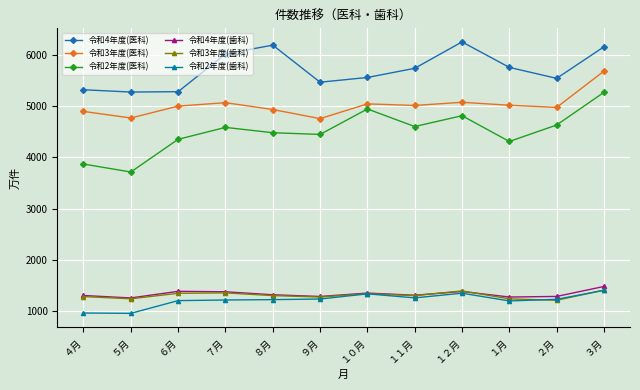

Which series has the widest spread of values?

令和2年度(医科)